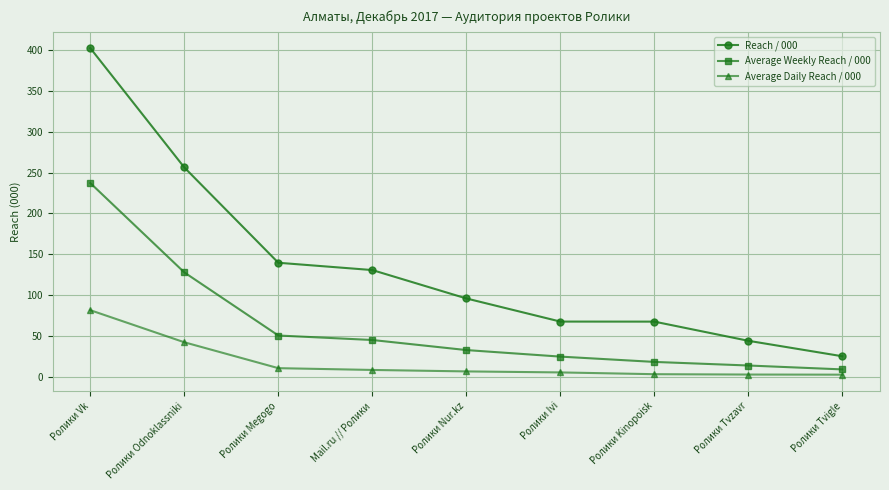

Is it true that Reach / 000 equals 64.7 at Ролики Nur.kz?

False